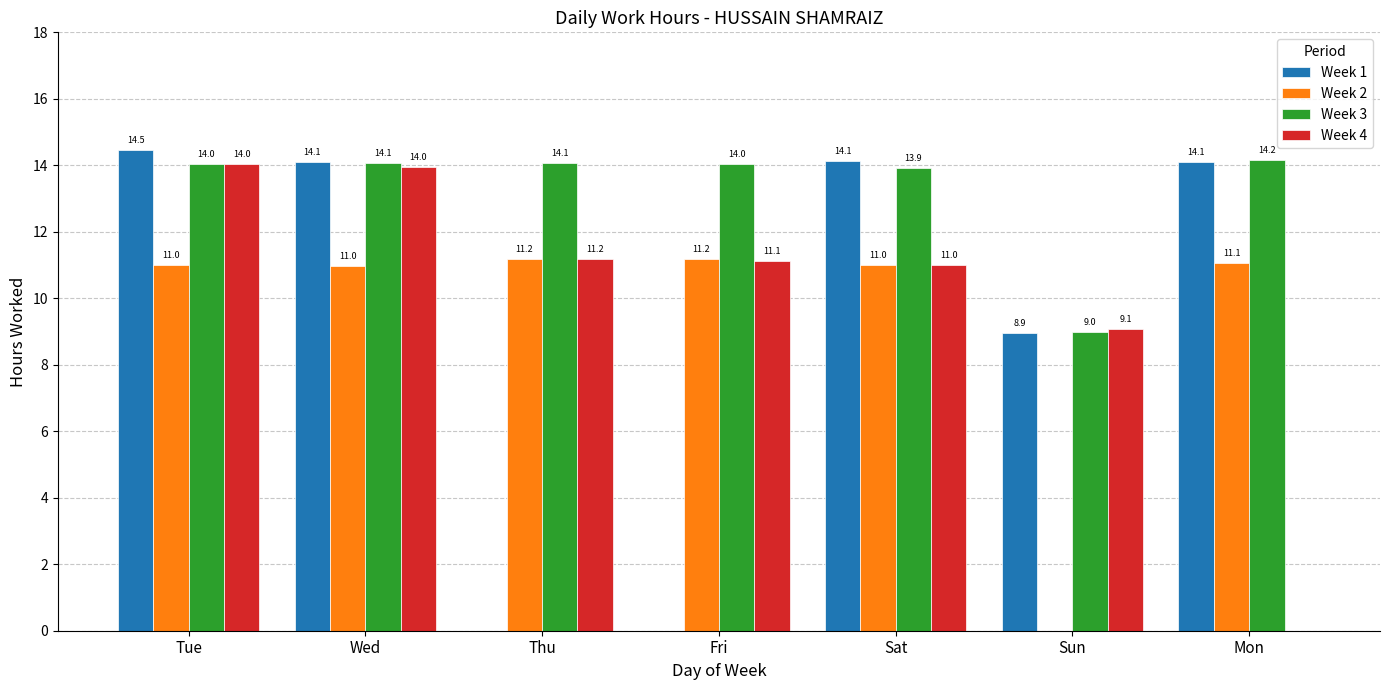

What is the sum of the Week 4 values at Sat and Fri?

22.1